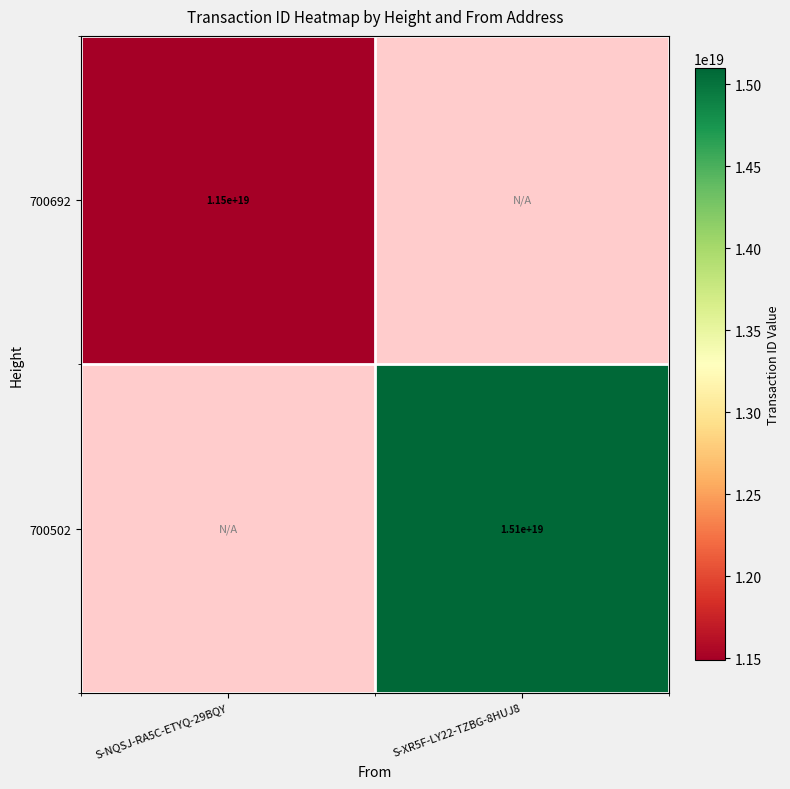

Is it true that 700692 equals 11500000000000000000 at S-NQSJ-RA5C-ETYQ-29BQY?

True